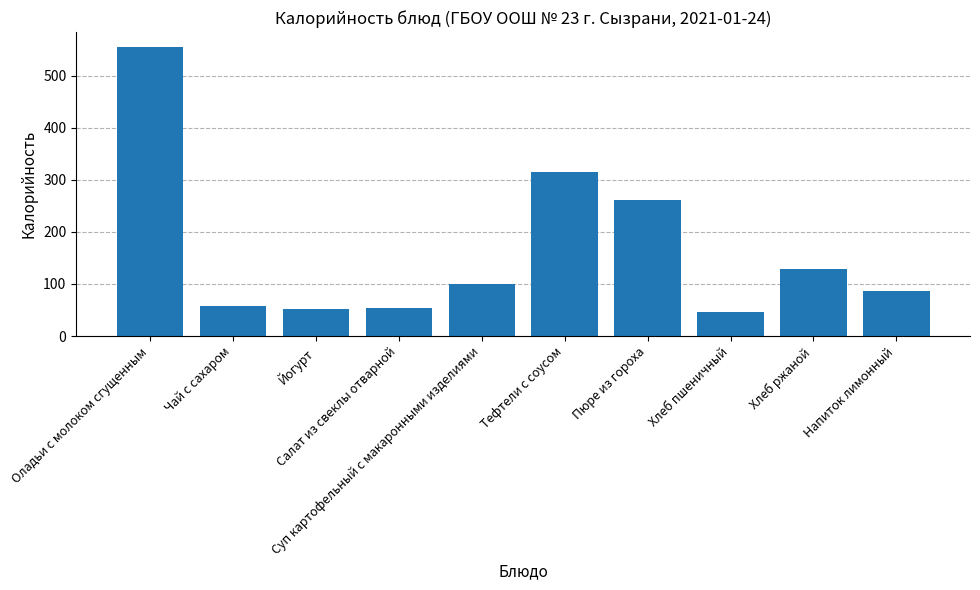

Reading left to right, transcribe all the data shown in this chart.

555.9	57.3	51.0	54.3	100.4	315.4	260.3	46.6	128.0	86.3